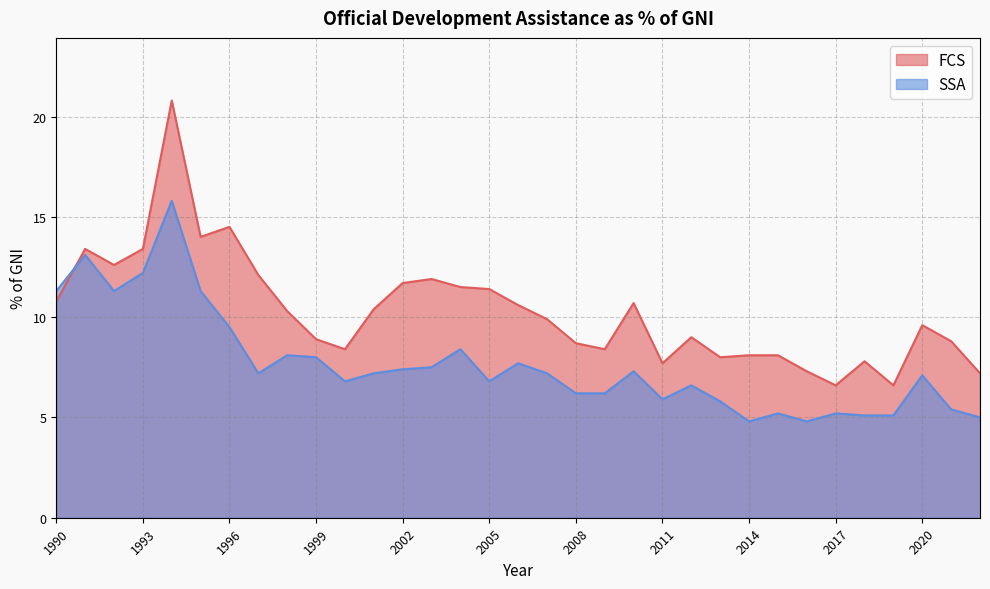

At which category is the sum across all series the highest?

1994